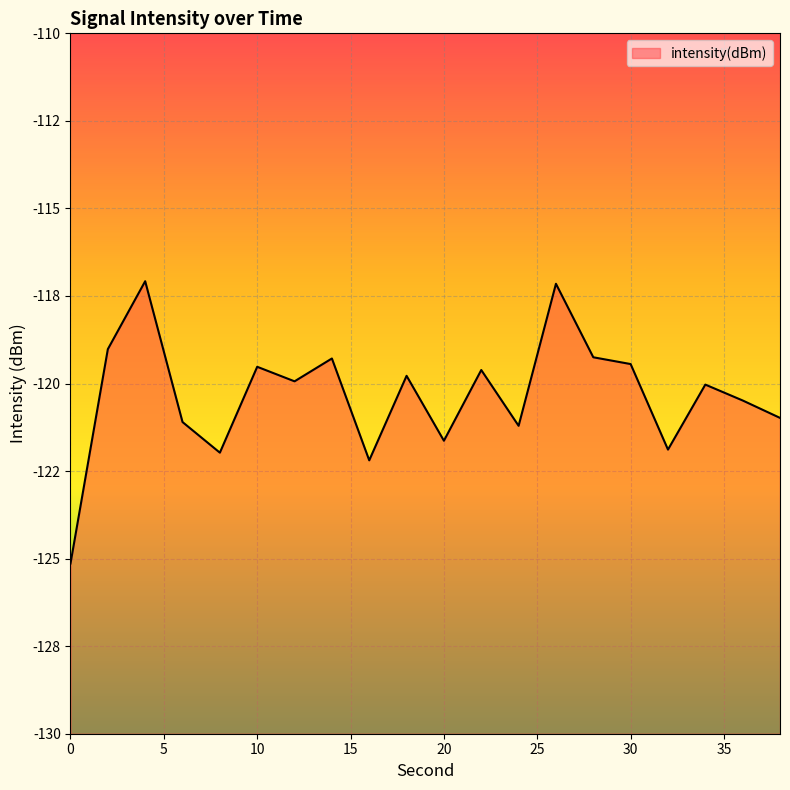

Reading left to right, transcribe all the data shown in this chart.

0=-125.1	2=-119.0	4=-117.1	6=-121.1	8=-122.0	10=-119.5	12=-119.9	14=-119.3	16=-122.2	18=-119.8	20=-121.6	22=-119.6	24=-121.2	26=-117.2	28=-119.3	30=-119.4	32=-121.9	34=-120.0	36=-120.5	38=-121.0